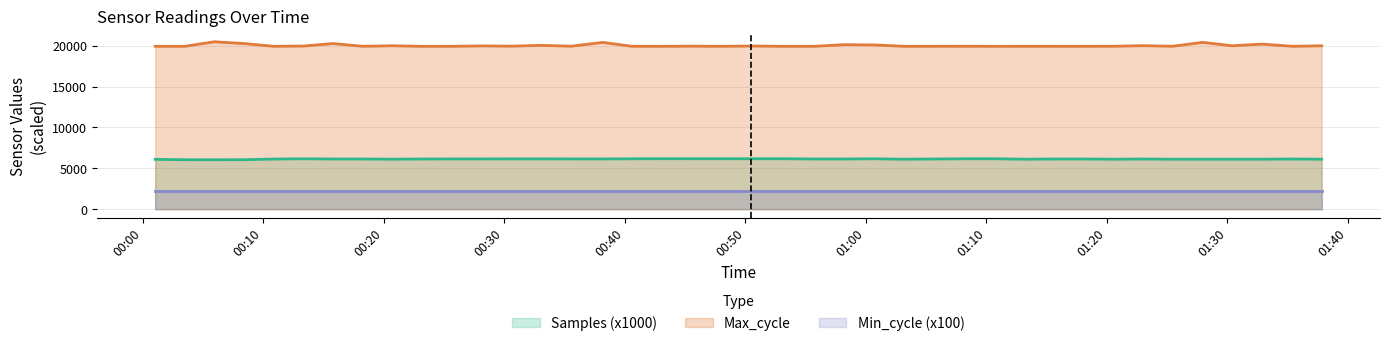

Which series has the largest range (max minus min)?

Max_cycle